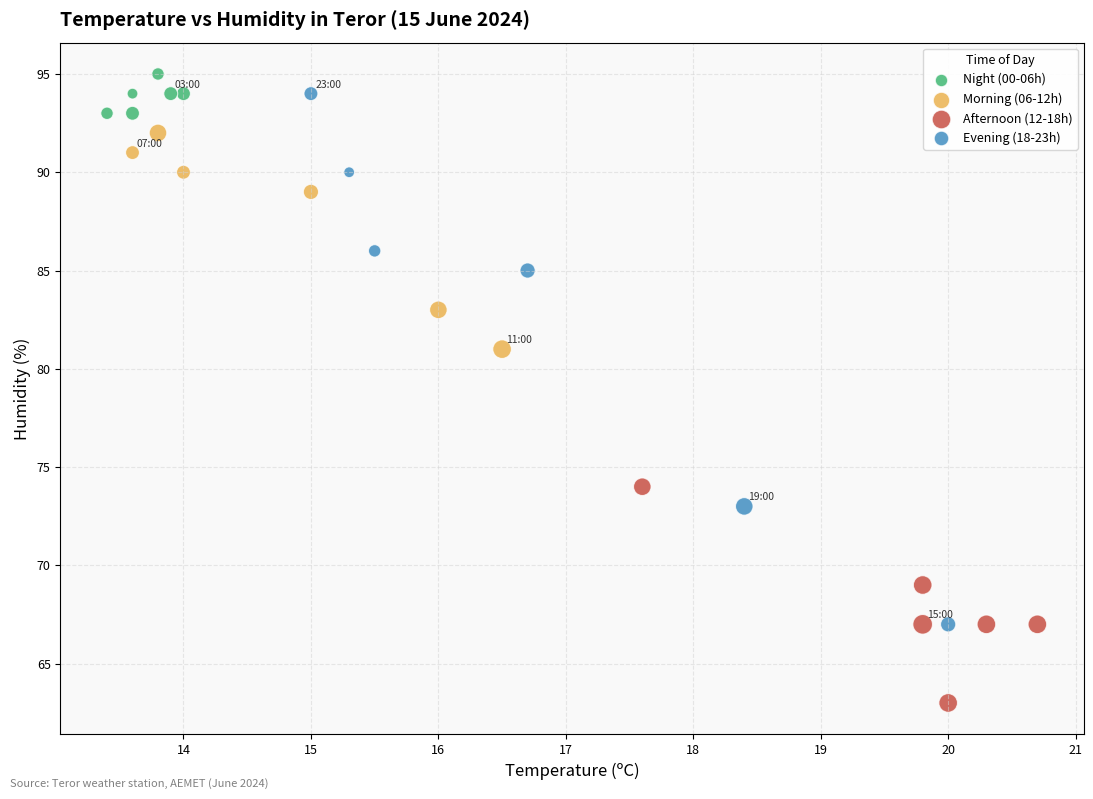

Which series contains the highest Y value?

Night (00-06h)